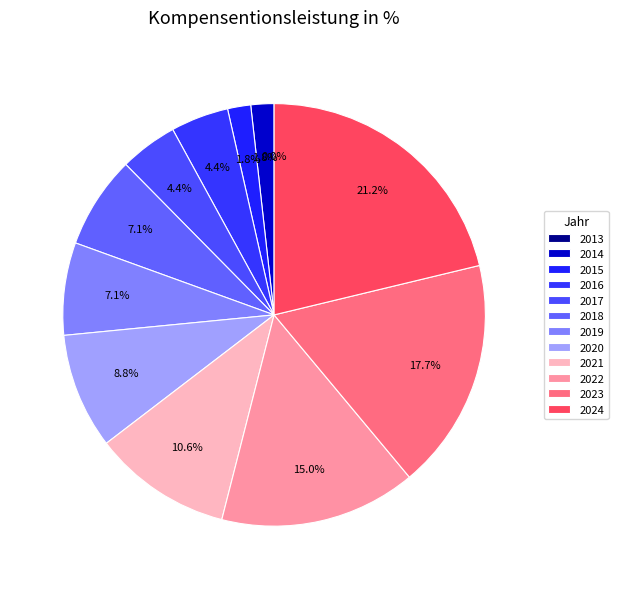

Which slice is the largest?

2024